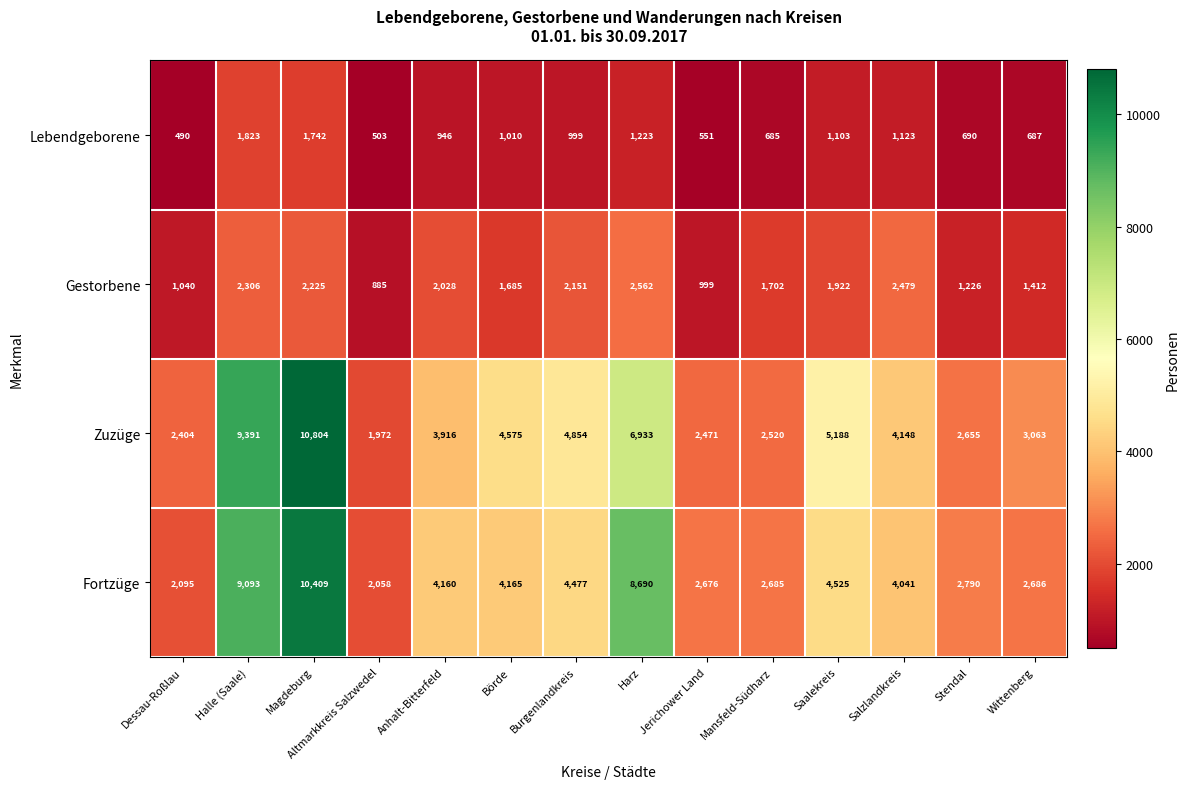

What is the difference between the second highest and second lowest values in the Gestorbene series?

1480